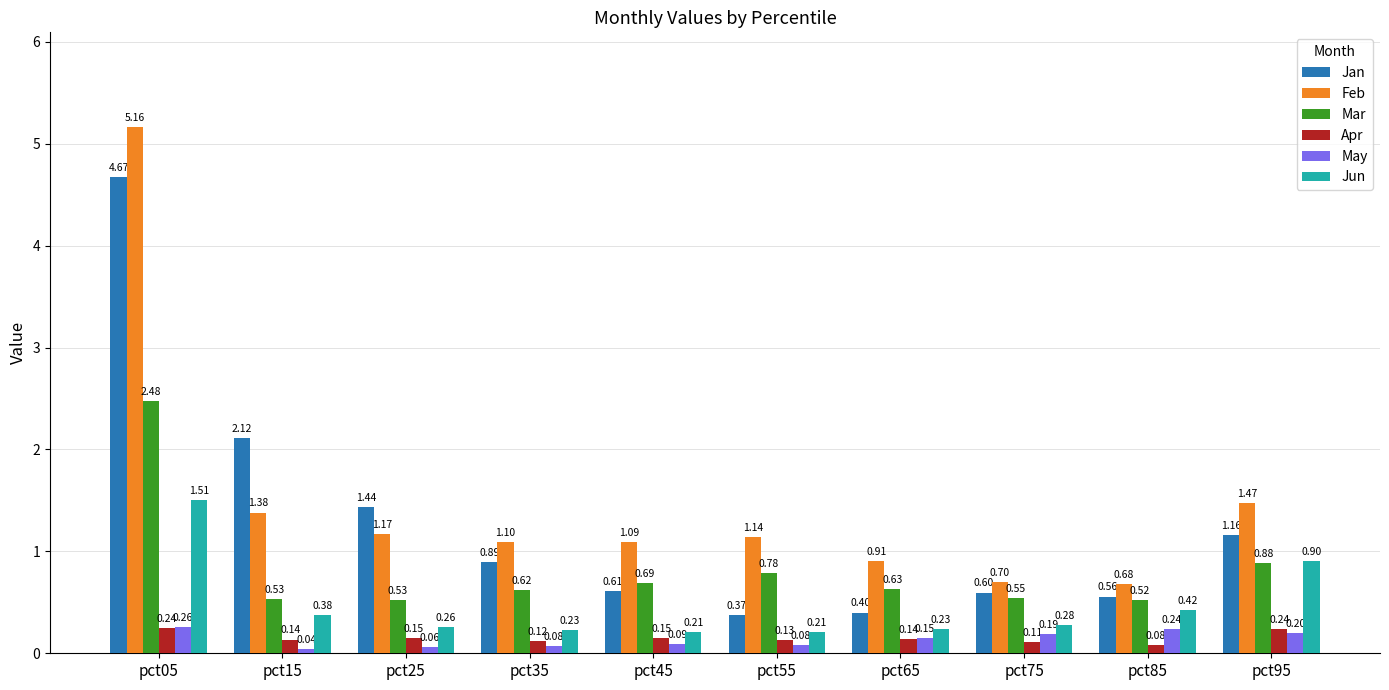

Between pct05 and pct65, which series saw the biggest shift?

Jan